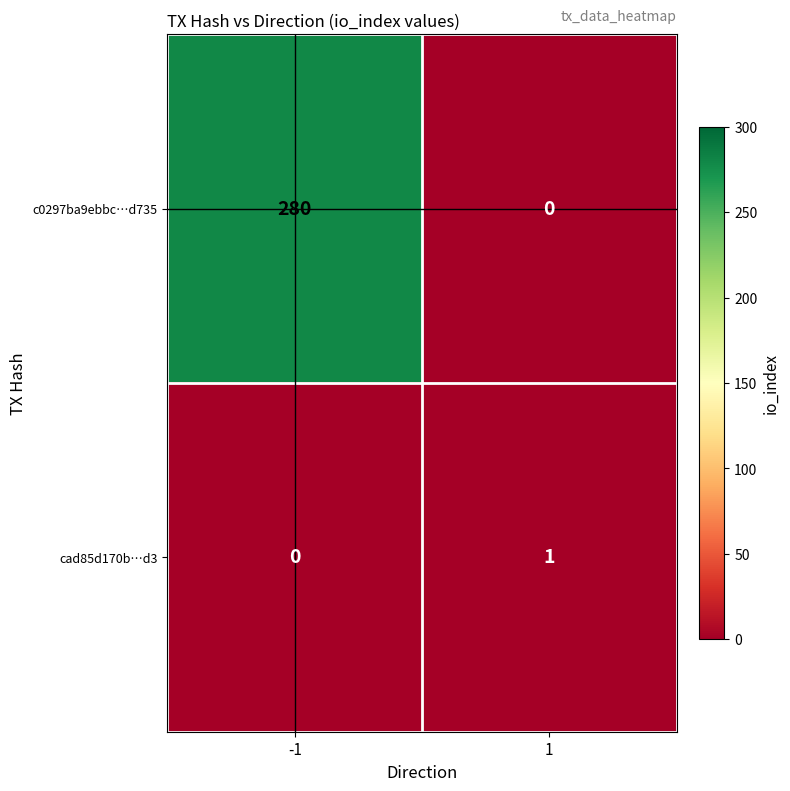

The value of cad85d170b…d3 at -1 is 0. True or false?

True